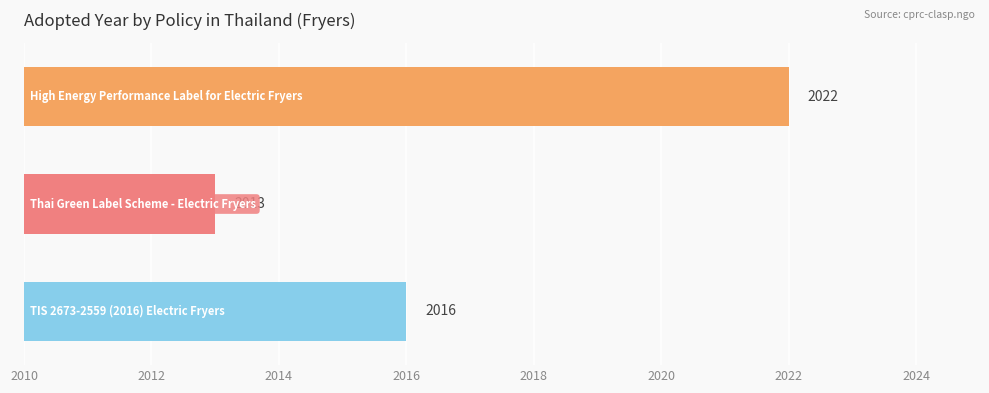

What is the maximum value shown in the chart?

2022